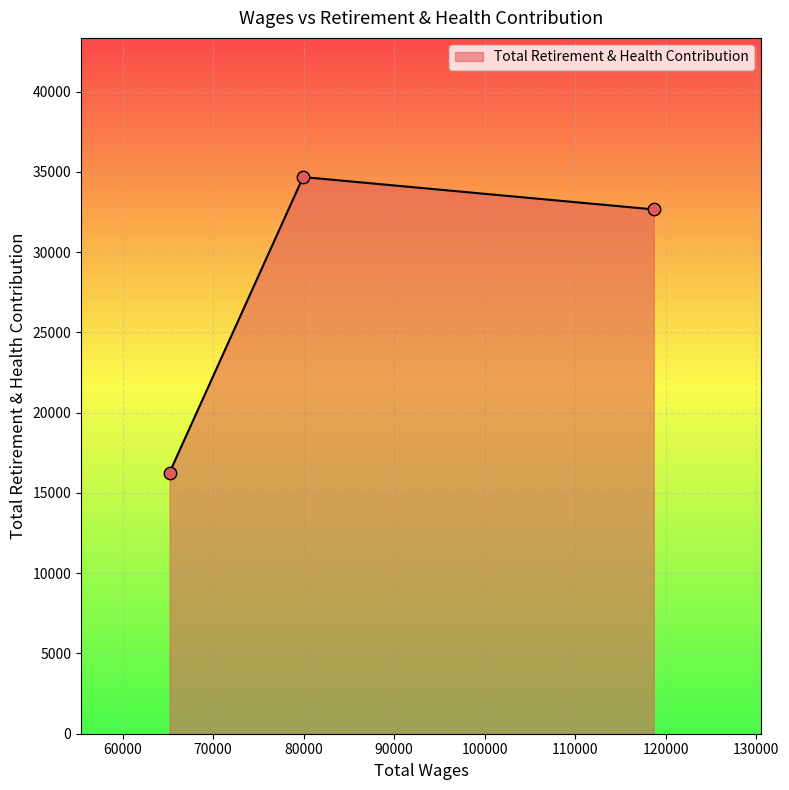

What is the average value?

27867